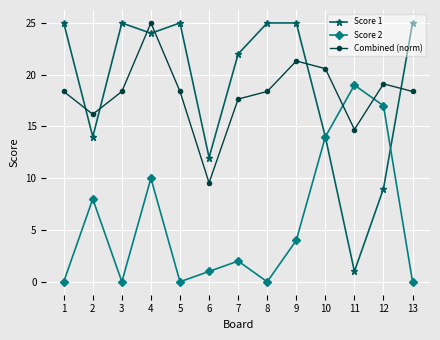

At which category is the sum across all series the highest?

4